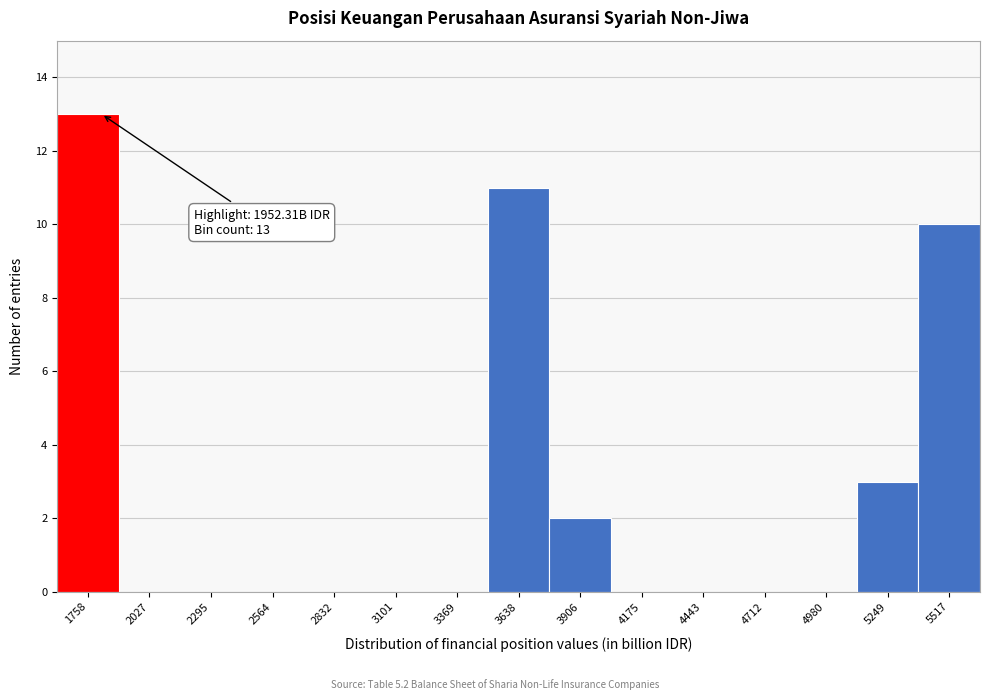

Reading left to right, extract all data points from this chart.

1758=13	2027=0	2295=0	2564=0	2832=0	3101=0	3369=0	3638=11	3906=2	4175=0	4443=0	4712=0	4980=0	5249=3	5517=10